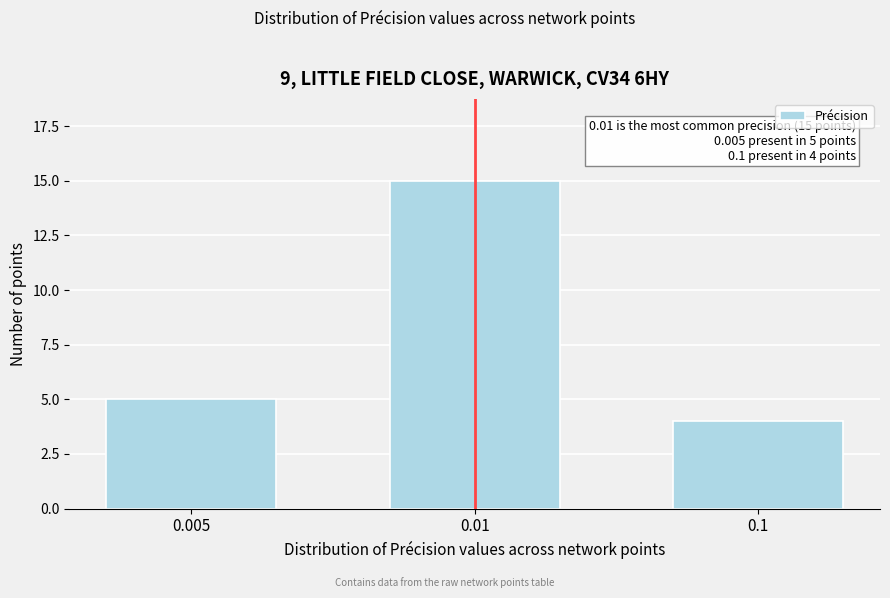

Reading left to right, extract all data points from this chart.

0.005=5	0.01=15	0.1=4